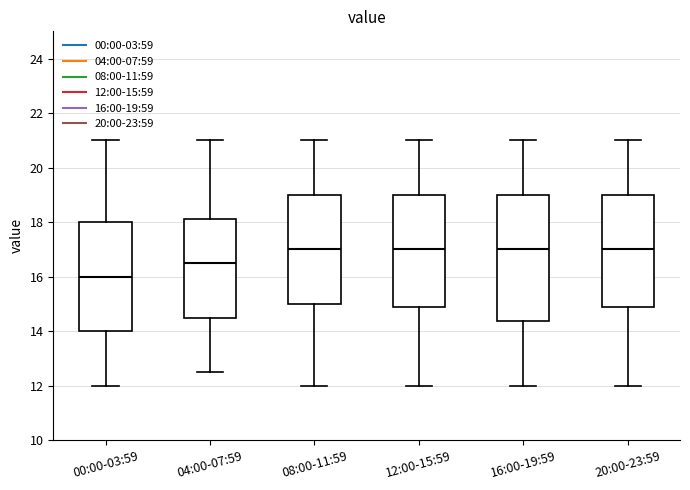

Reading left to right, read every box against the y-axis: the position of its median line, the range the box covers, and the ends of its whiskers. The values are not printed on the chart, so give them approximately, as read against the axis.

00:00-03:59: median 16.0, box 14.0 to 18.0, whiskers 12.0 to 21.0
04:00-07:59: median 16.6, box 14.6 to 18.2, whiskers 12.6 to 21.0
08:00-11:59: median 17.0, box 15.0 to 19.0, whiskers 12.0 to 21.0
12:00-15:59: median 17.0, box 14.8 to 19.0, whiskers 12.0 to 21.0
16:00-19:59: median 17.0, box 14.4 to 19.0, whiskers 12.0 to 21.0
20:00-23:59: median 17.0, box 14.8 to 19.0, whiskers 12.0 to 21.0